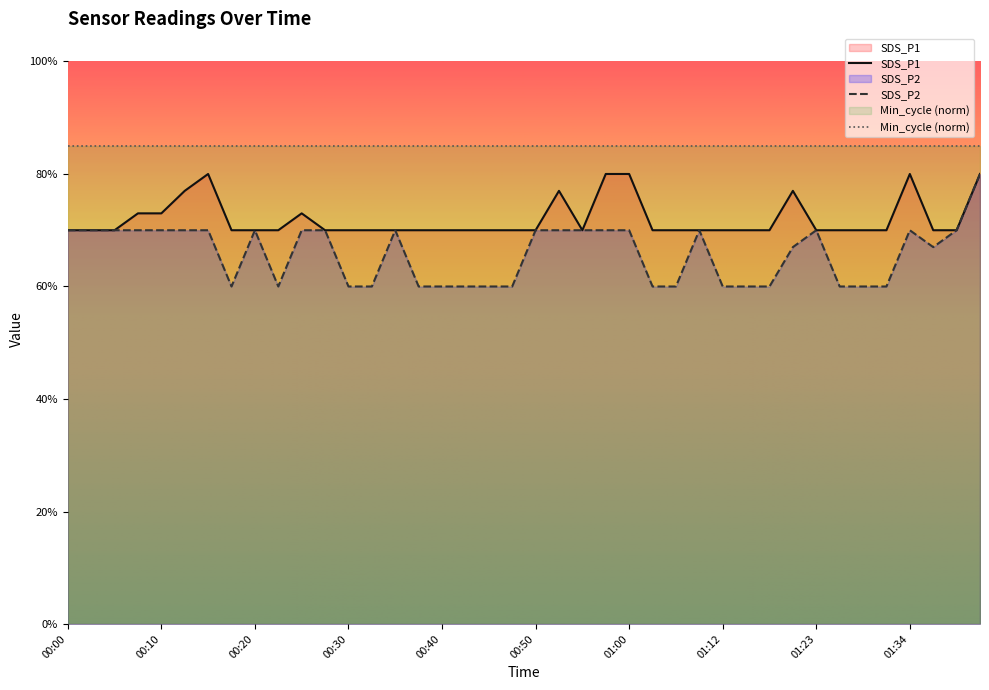

True or false: SDS_P1 and SDS_P2 cross at least once.

False